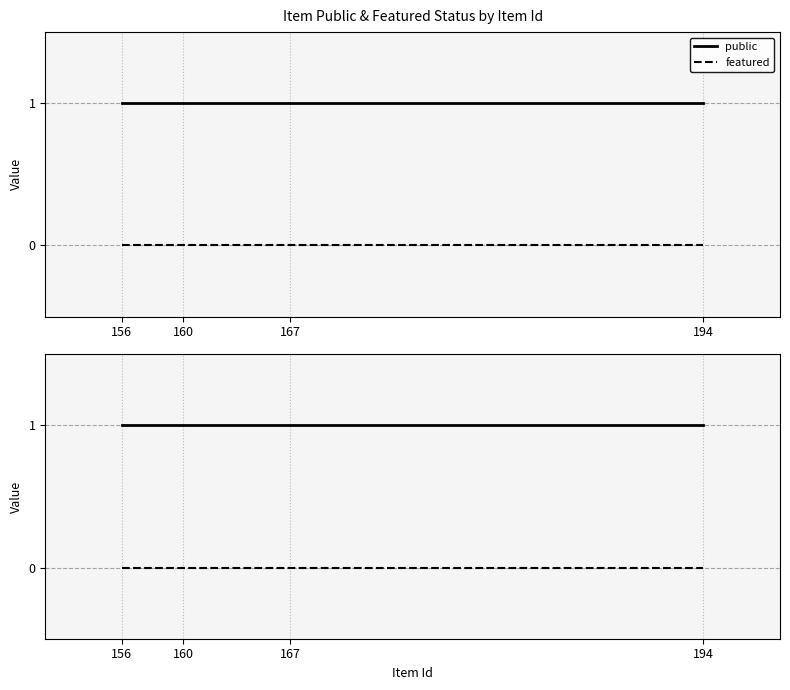

Which has a higher value, 156 or 194?

156